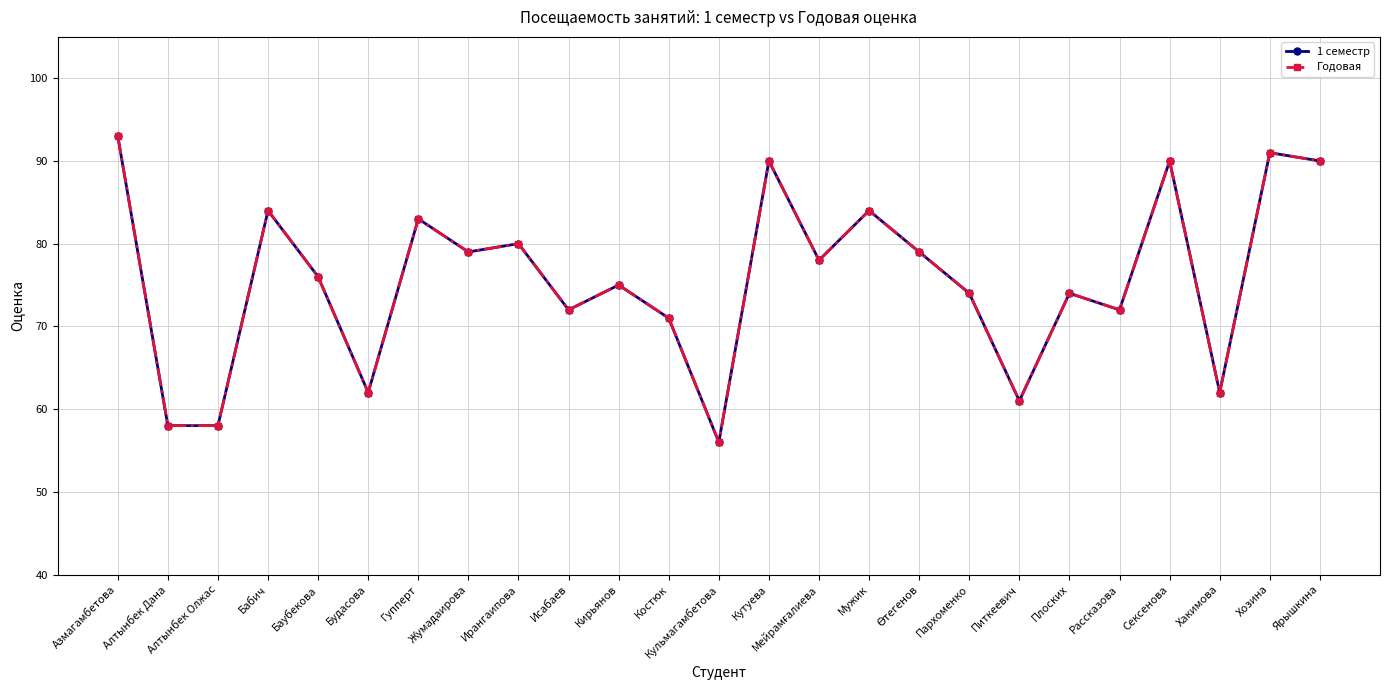

Reading left to right, list all the values displayed in this chart.

1 семестр: Азмагамбетова=93	Алтынбек Дана=58	Алтынбек Олжас=58	Бабич=84	Баубекова=76	Будасова=62	Гупперт=83	Жумадаирова=79	Ирангаипова=80	Исабаев=72	Кирьянов=75	Костюк=71	Кульмагамбетова=56	Кутуева=90	Мейрамғалиева=78	Мужик=84	Өтегенов=79	Пархоменко=74	Питкеевич=61	Плоских=74	Рассказова=72	Сексенова=90	Хакимова=62	Хозина=91	Ярышкина=90
Годовая: Азмагамбетова=93	Алтынбек Дана=58	Алтынбек Олжас=58	Бабич=84	Баубекова=76	Будасова=62	Гупперт=83	Жумадаирова=79	Ирангаипова=80	Исабаев=72	Кирьянов=75	Костюк=71	Кульмагамбетова=56	Кутуева=90	Мейрамғалиева=78	Мужик=84	Өтегенов=79	Пархоменко=74	Питкеевич=61	Плоских=74	Рассказова=72	Сексенова=90	Хакимова=62	Хозина=91	Ярышкина=90